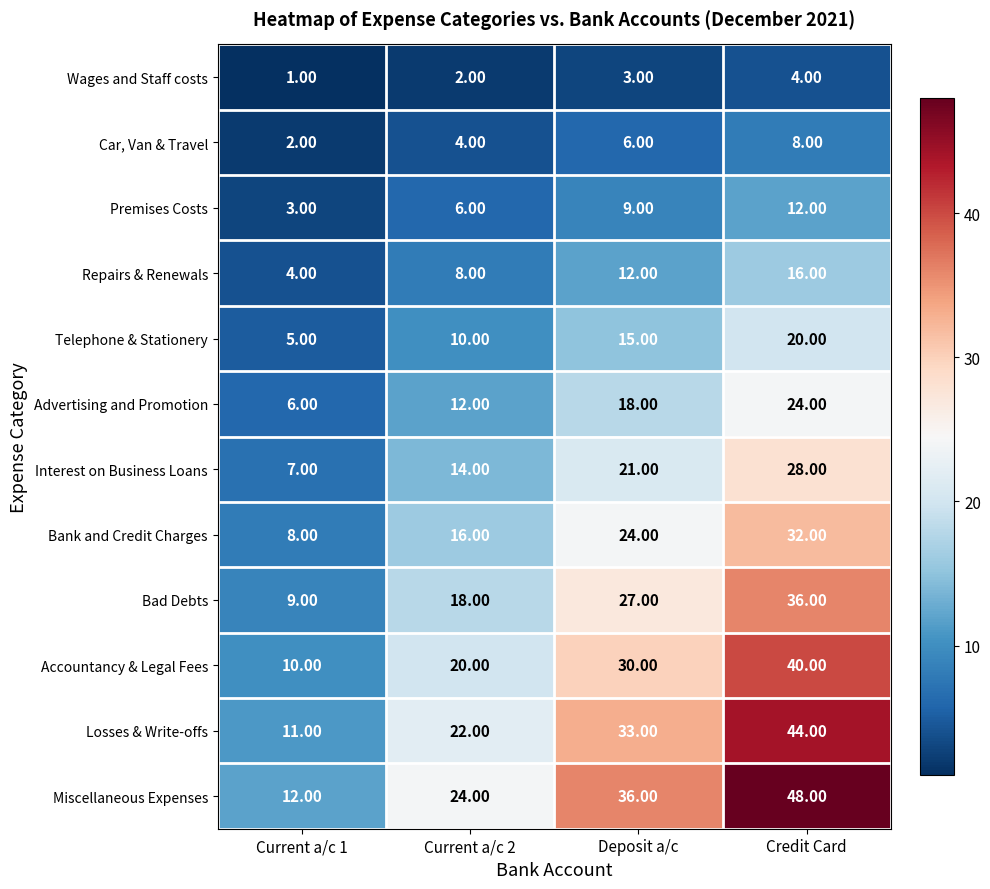

What is the spread (max minus min) of values at Credit Card?

44